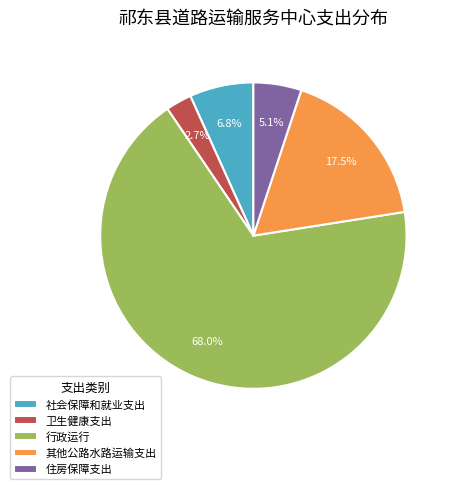

Which has a higher value, 卫生健康支出 or 社会保障和就业支出?

社会保障和就业支出